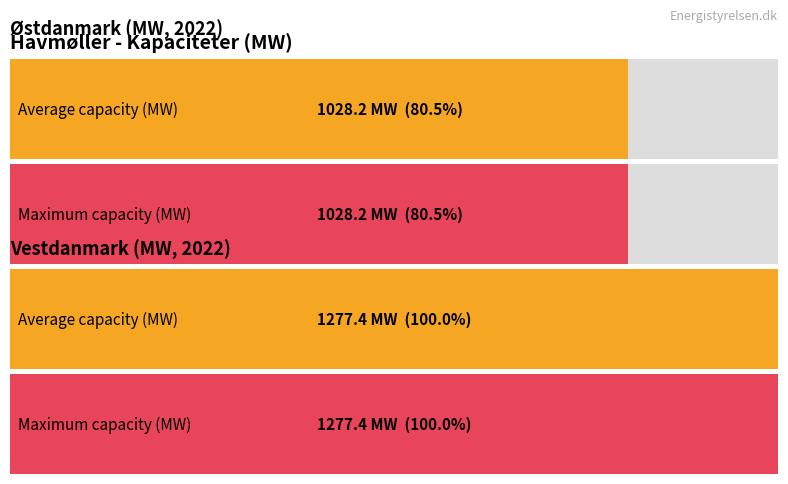

How many bars are there in each group?

2